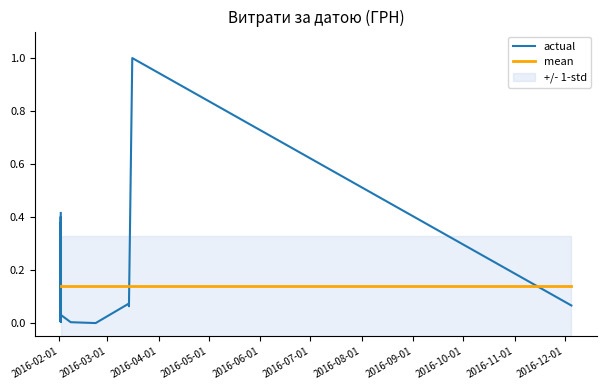

True or false: actual and mean cross at least once.

True